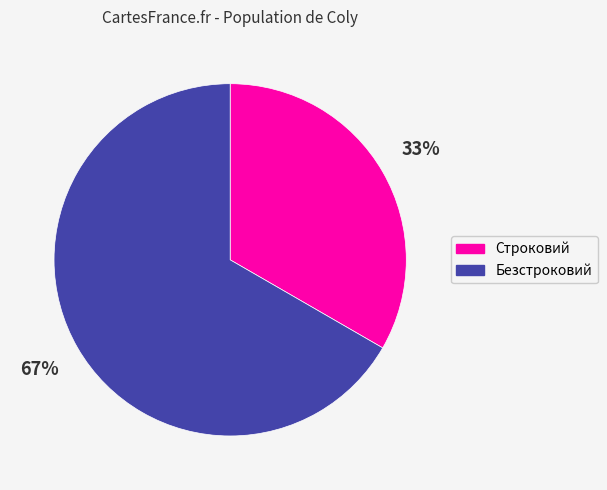

To the nearest percent, what is the average slice percentage?

50%